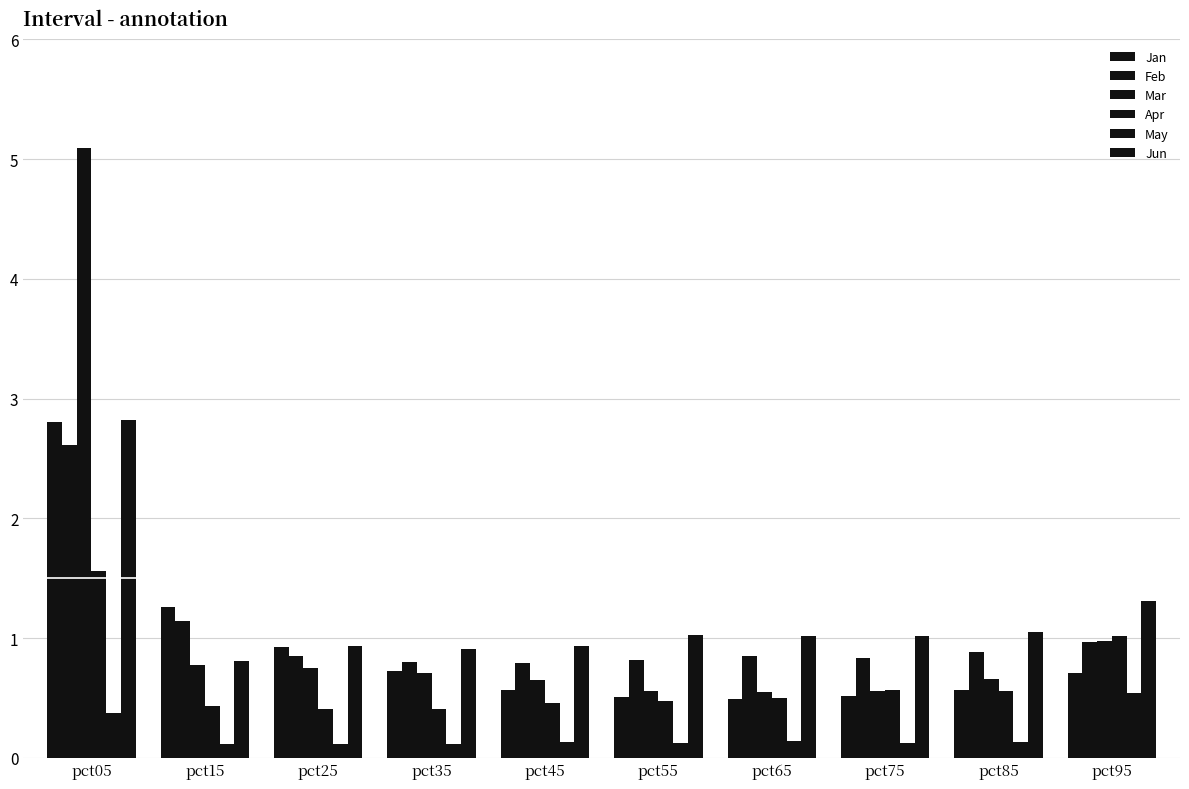

Are the bars grouped side by side (vs. stacked)?

Yes